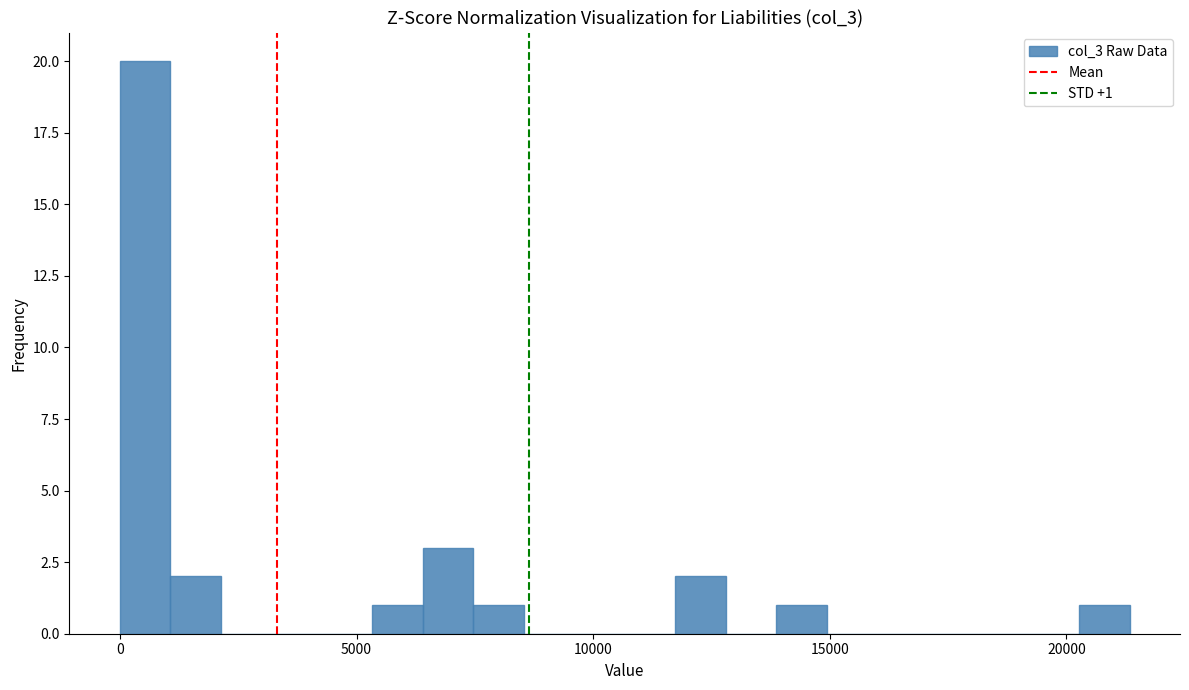

Read against the x-axis, roughly where is the centre of the tallest bar?

500